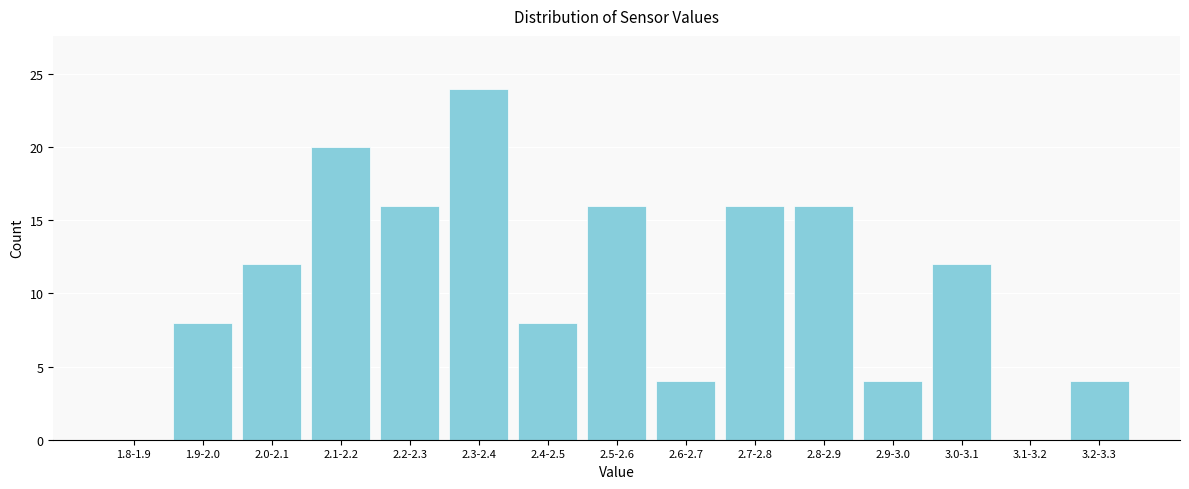

Reading left to right, what are all the values shown in this chart?

1.8-1.9=0	1.9-2.0=8	2.0-2.1=12	2.1-2.2=20	2.2-2.3=16	2.3-2.4=24	2.4-2.5=8	2.5-2.6=16	2.6-2.7=4	2.7-2.8=16	2.8-2.9=16	2.9-3.0=4	3.0-3.1=12	3.1-3.2=0	3.2-3.3=4